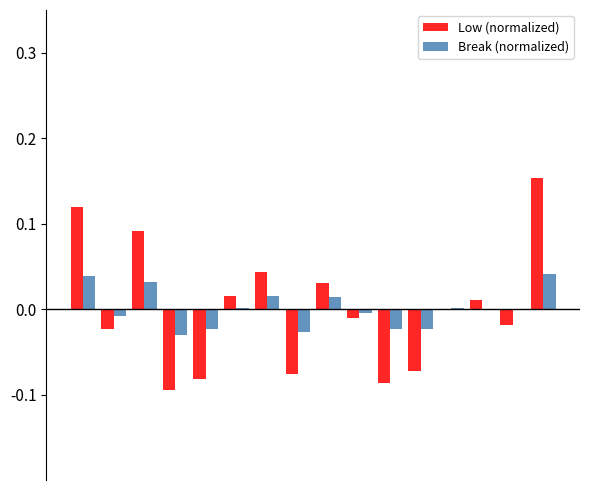

List the series in order of their overall mean, lowest first.

Low (normalized), Break (normalized)